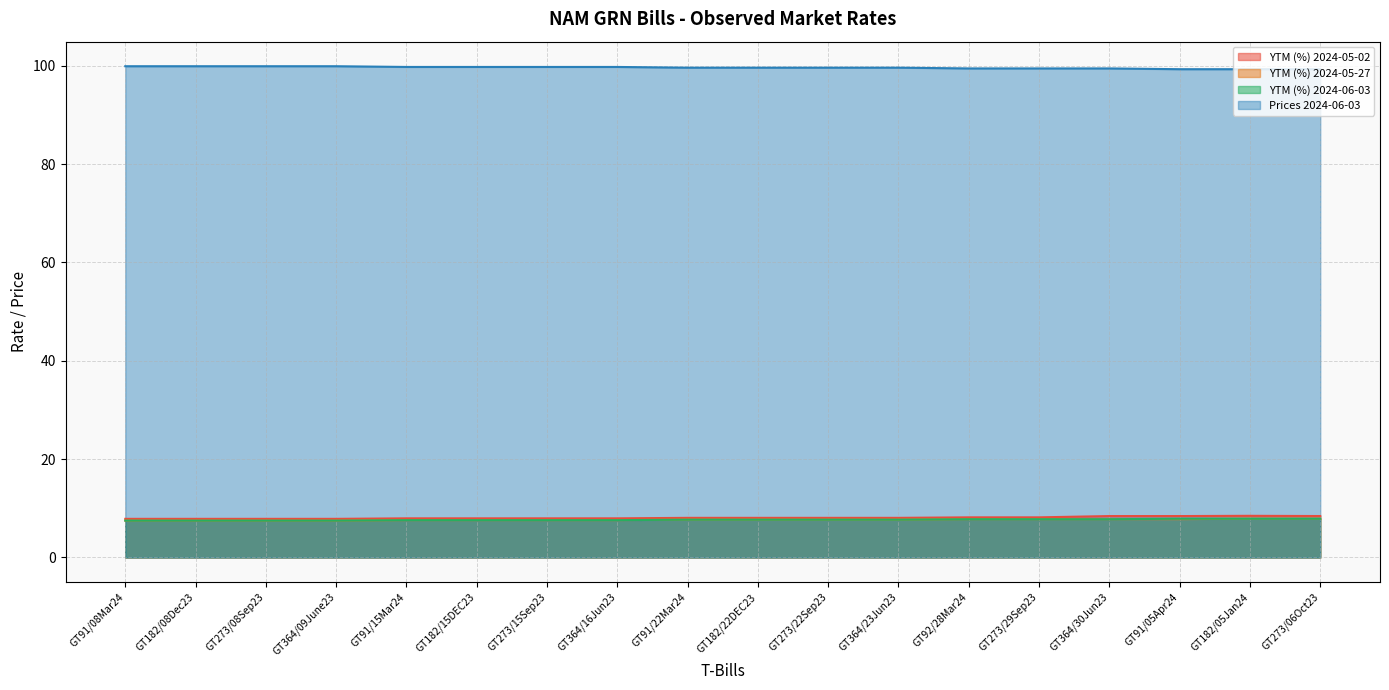

Rank the series at GT273/29Sep23 from highest to lowest value.

Prices 2024-06-03, YTM (%) 2024-05-02, YTM (%) 2024-05-27, YTM (%) 2024-06-03